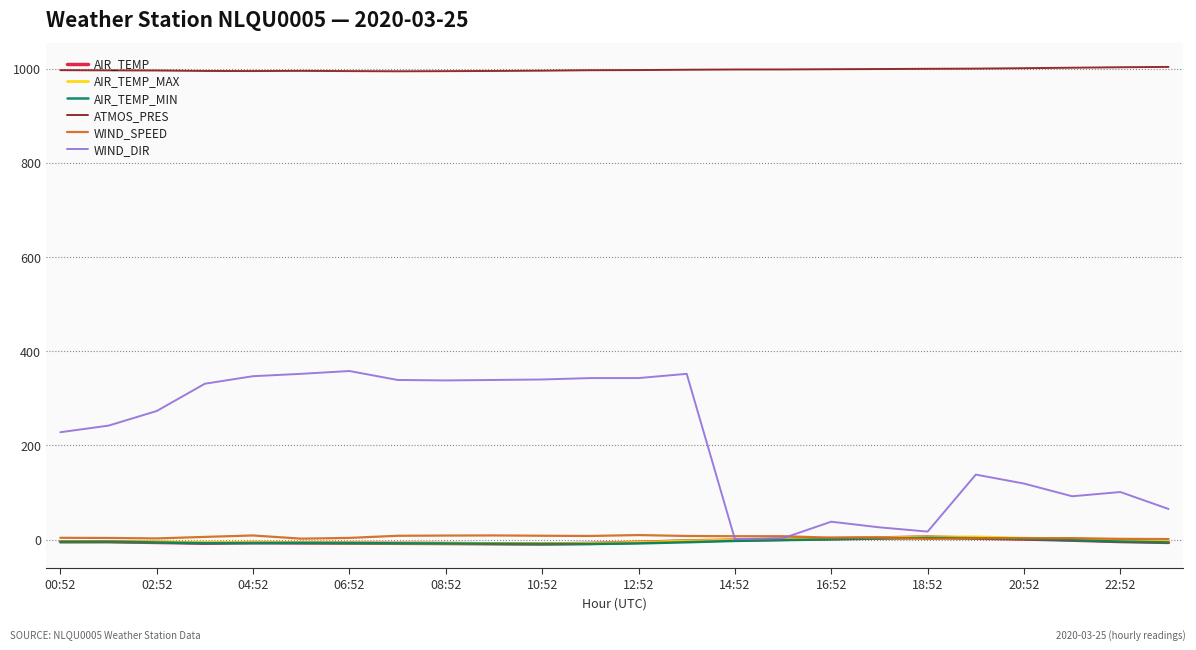

Which series has the widest spread of values?

WIND_DIR